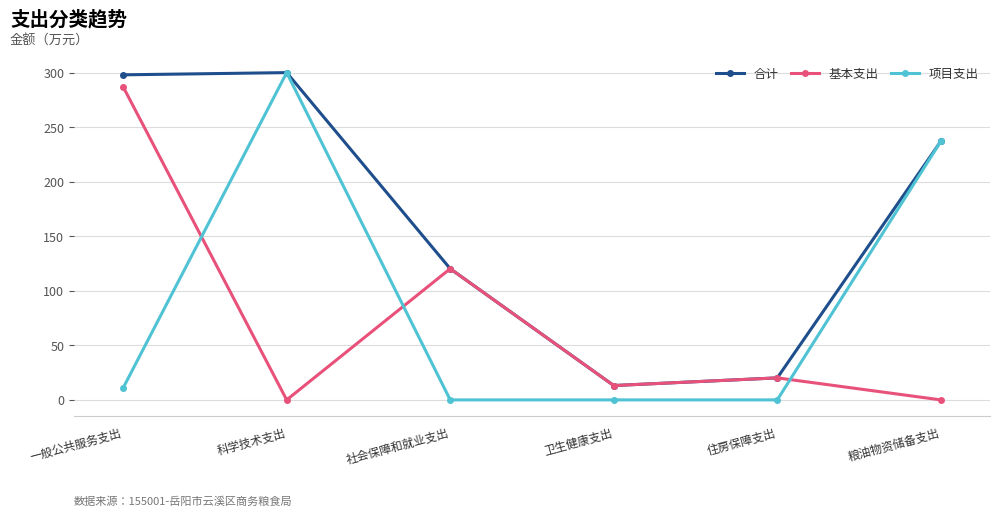

How many values in the 基本支出 series are below 20?

3